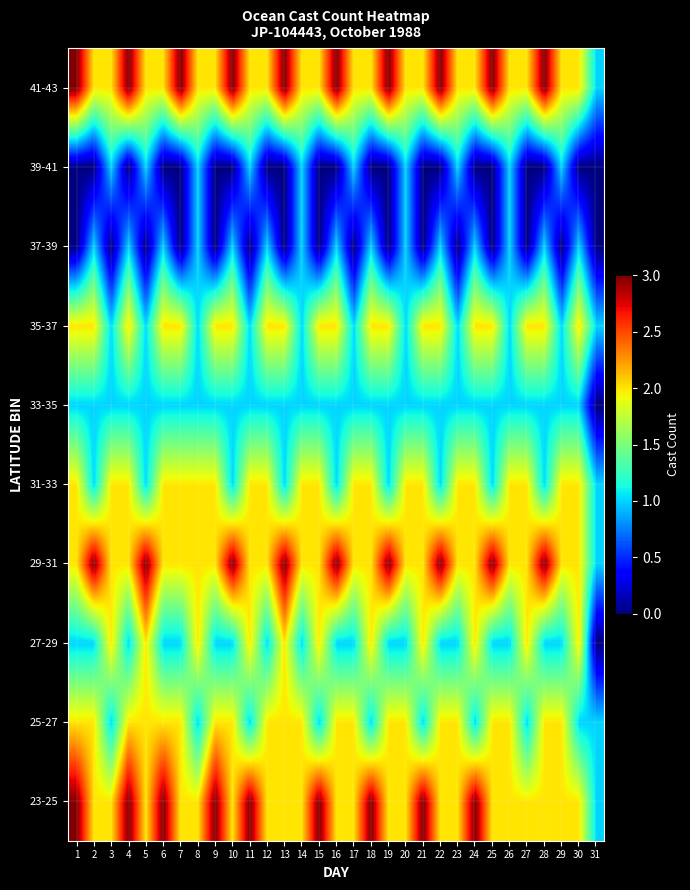

Which has a higher value, 5 or 20?

5